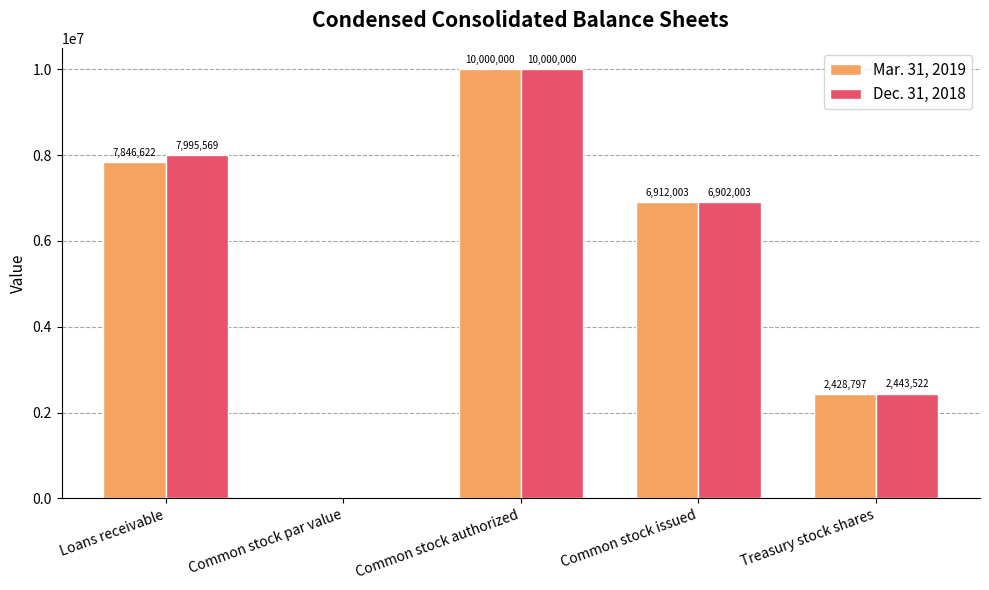

At which label does Dec. 31, 2018 reach its peak?

Common stock authorized